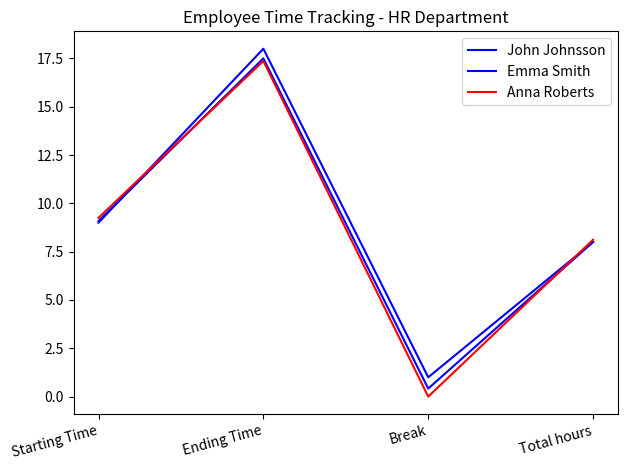

Reading left to right, transcribe all the data shown in this chart.

John Johnsson: 9.0	18.0	1.0	8.0
Emma Smith: 9.1	17.5	0.4	8.0
Anna Roberts: 9.2	17.4	0.0	8.1